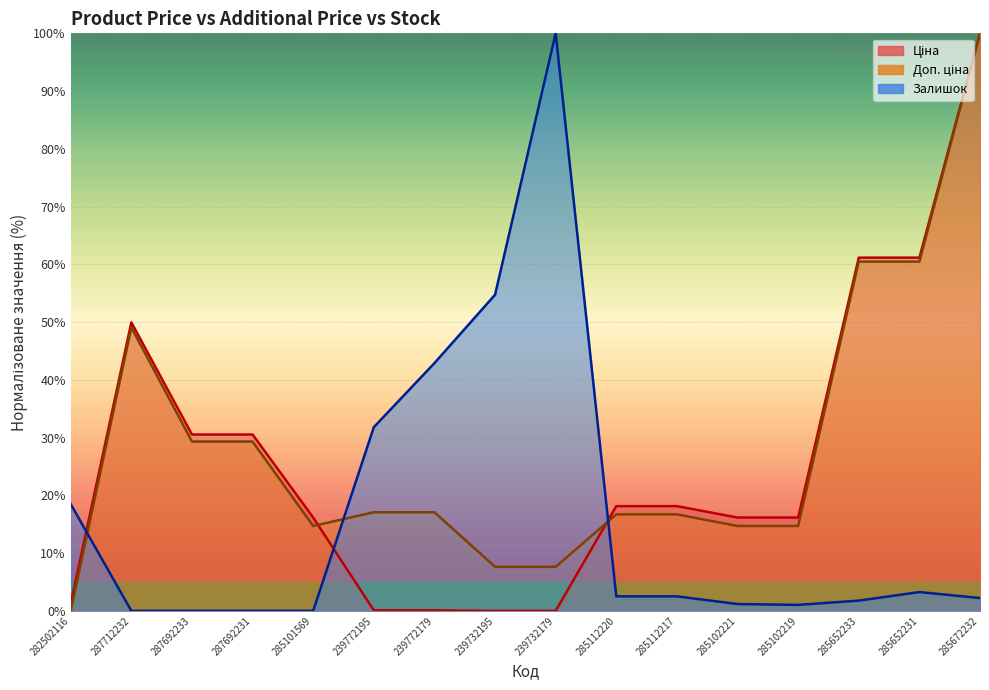

What are all the series names shown in the legend?

Ціна, Доп. ціна, Залишок